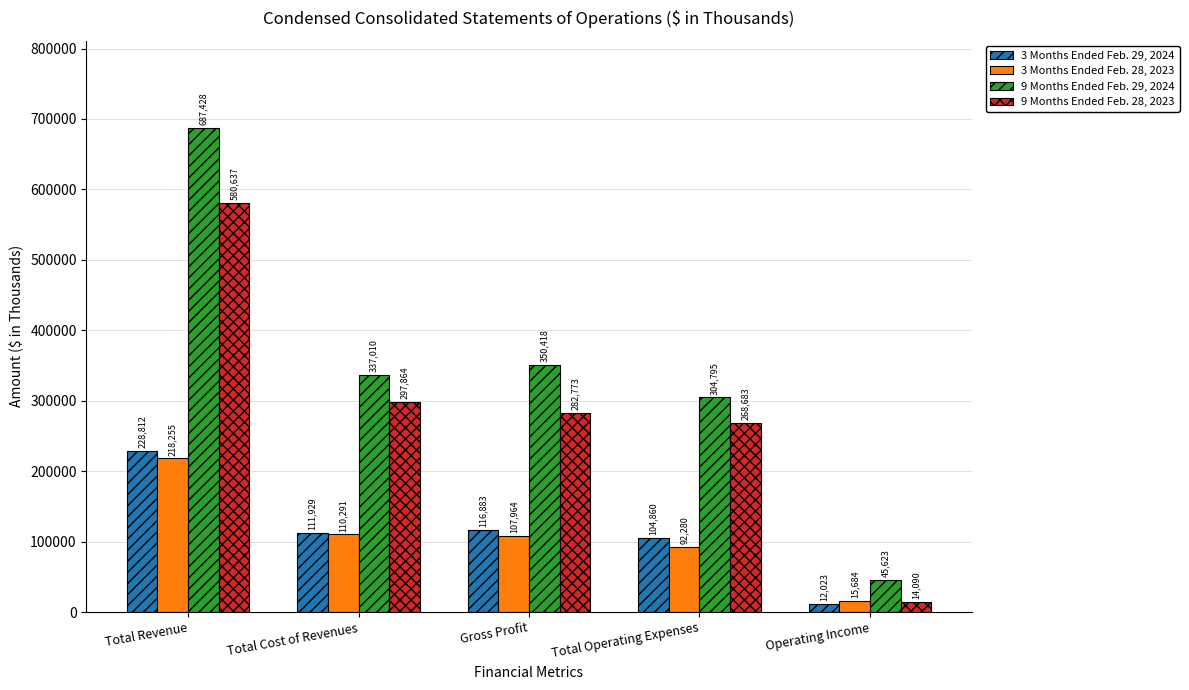

Reading right to left, list all the values displayed in this chart.

3 Months Ended Feb. 29, 2024: Operating Income=12023	Total Operating Expenses=104860	Gross Profit=116883	Total Cost of Revenues=111929	Total Revenue=228812
3 Months Ended Feb. 28, 2023: Operating Income=15684	Total Operating Expenses=92280	Gross Profit=107964	Total Cost of Revenues=110291	Total Revenue=218255
9 Months Ended Feb. 29, 2024: Operating Income=45623	Total Operating Expenses=304795	Gross Profit=350418	Total Cost of Revenues=337010	Total Revenue=687428
9 Months Ended Feb. 28, 2023: Operating Income=14090	Total Operating Expenses=268683	Gross Profit=282773	Total Cost of Revenues=297864	Total Revenue=580637